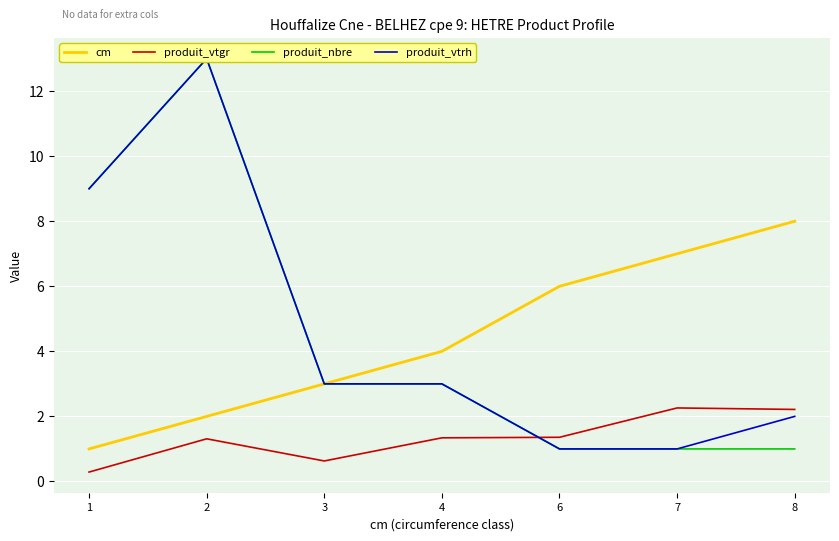

What is the value of the cm point at the 4th from the left?

4.0